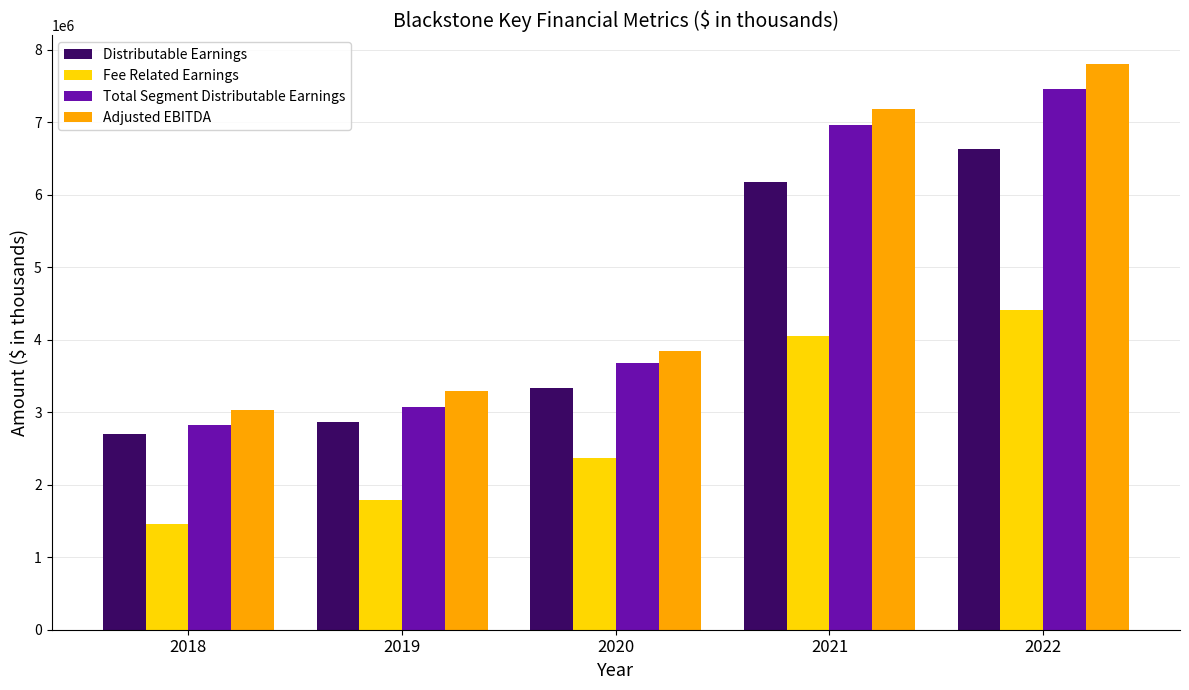

At which category does the chart reach its peak across all series?

2022